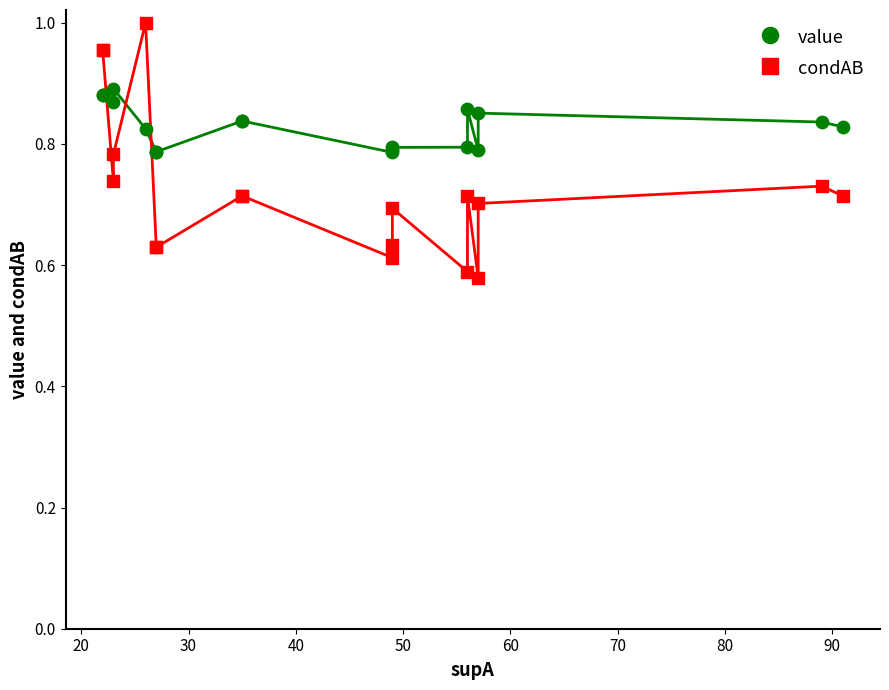

Which series reaches the maximum Y coordinate?

condAB